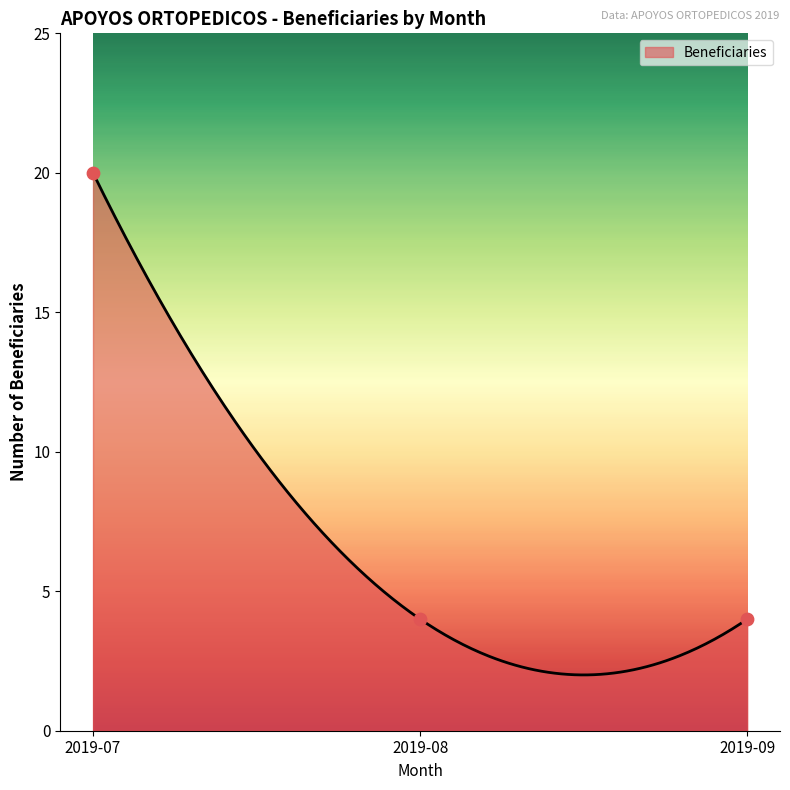

What is the ratio of the value at 2019-07 to the value at 2019-09?

5.0